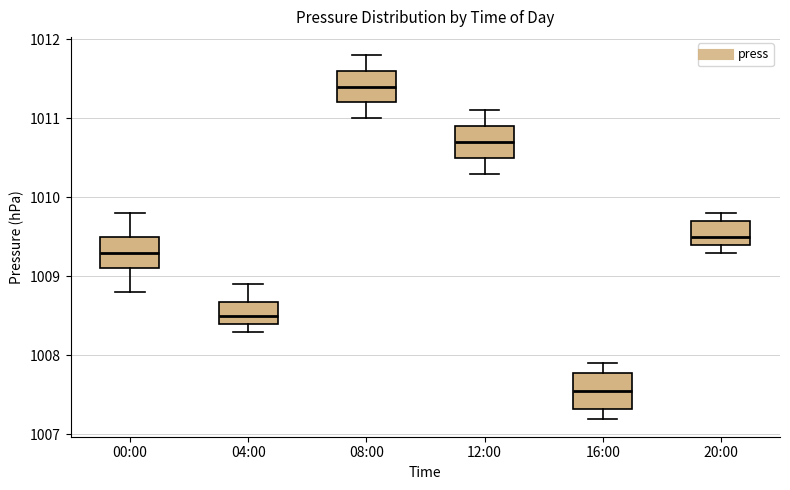

Reading left to right, read every box against the y-axis: the position of its median line, the range the box covers, and the ends of its whiskers. The values are not printed on the chart, so give them approximately, as read against the axis.

00:00: median 1009.3, box 1009.1 to 1009.5, whiskers 1008.8 to 1009.8
04:00: median 1008.5, box 1008.4 to 1008.7, whiskers 1008.3 to 1008.9
08:00: median 1011.4, box 1011.2 to 1011.6, whiskers 1011.0 to 1011.8
12:00: median 1010.7, box 1010.5 to 1010.9, whiskers 1010.3 to 1011.1
16:00: median 1007.6, box 1007.3 to 1007.8, whiskers 1007.2 to 1007.9
20:00: median 1009.5, box 1009.4 to 1009.7, whiskers 1009.3 to 1009.8